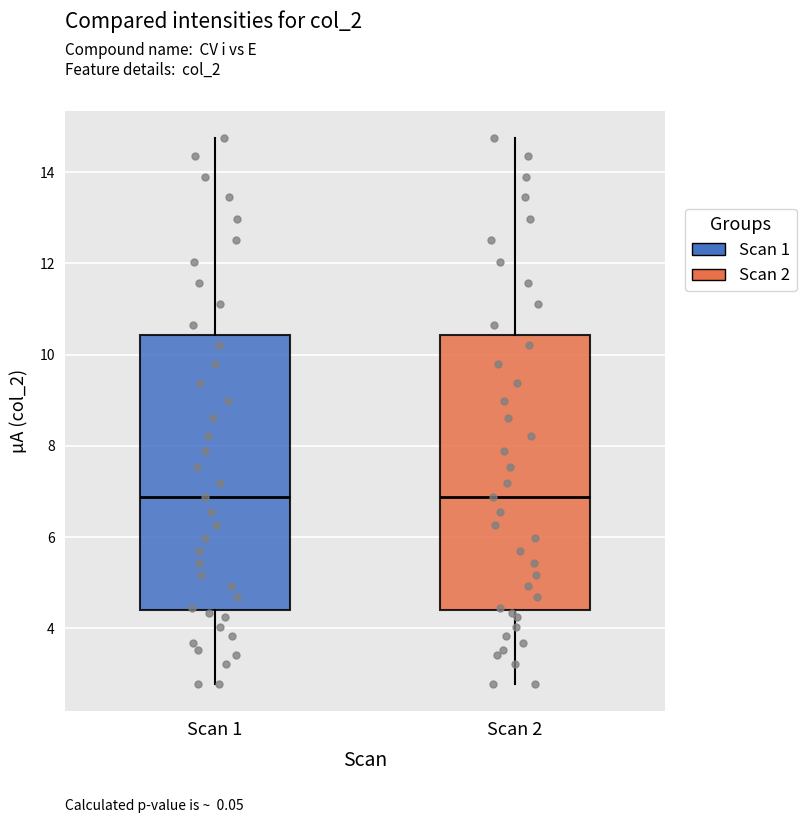

Where is the lower edge of the box for Scan 2 on the y-axis? The values are not printed on the chart, so give them approximately, as read against the axis.

4.4